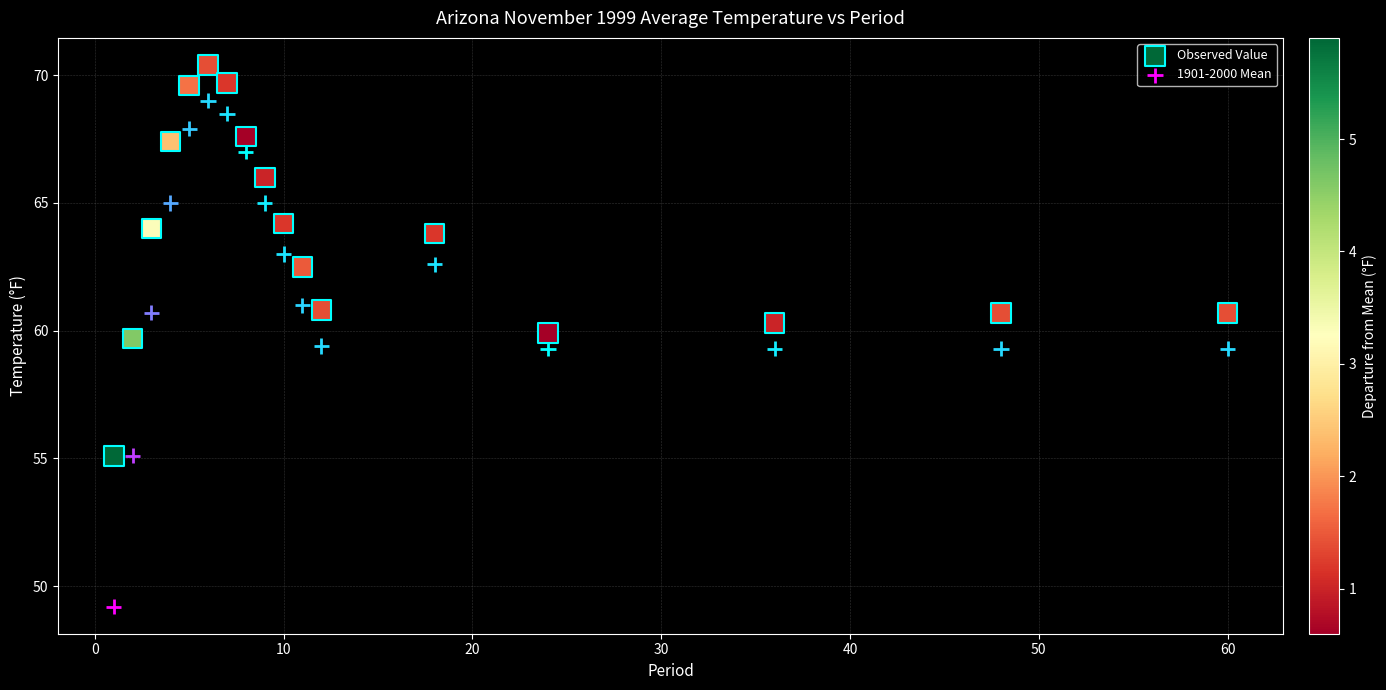

Which series has the largest Y range (max minus min)?

1901-2000 Mean